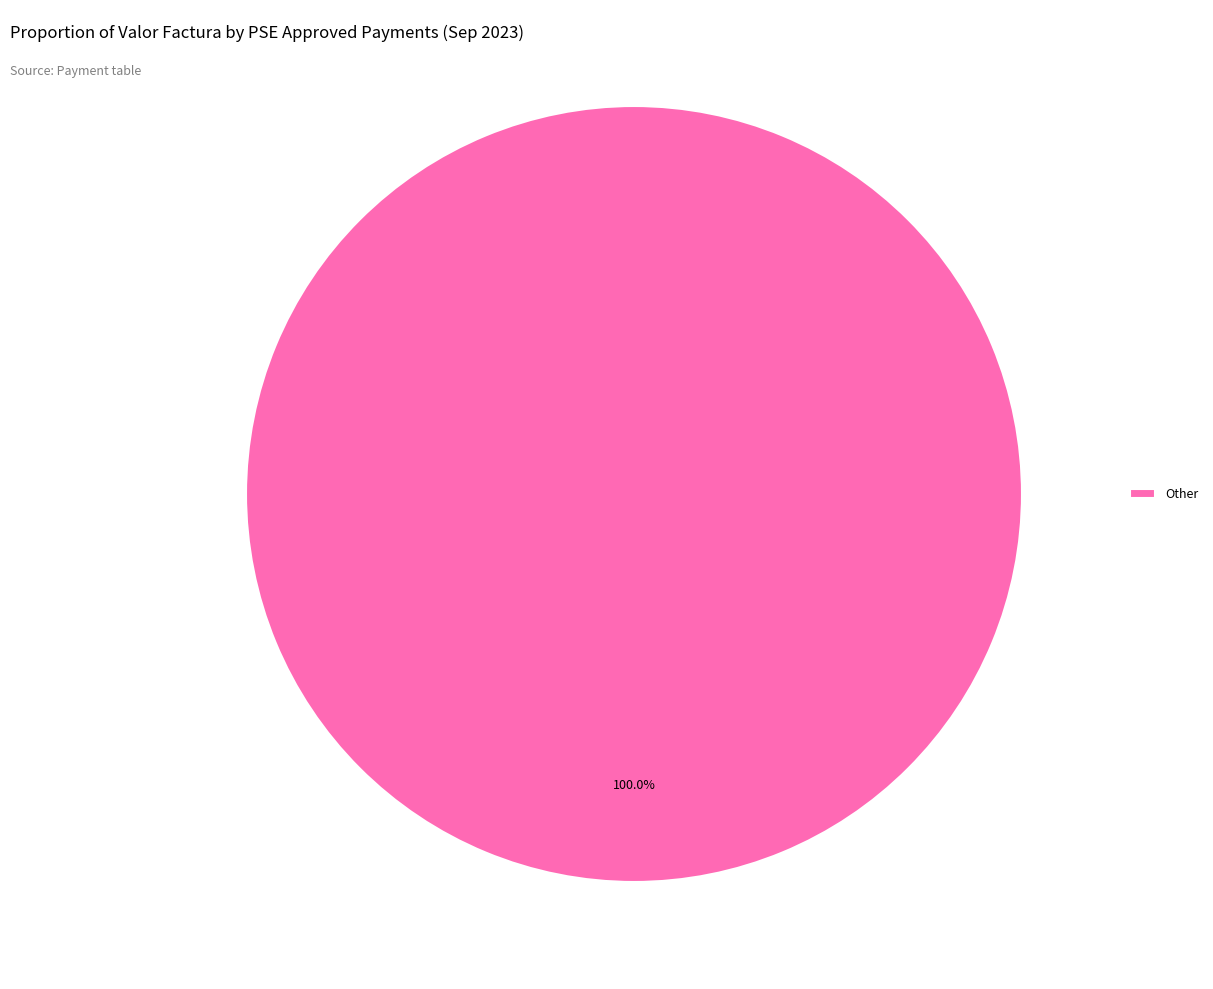

How many segments does this pie chart have?

1